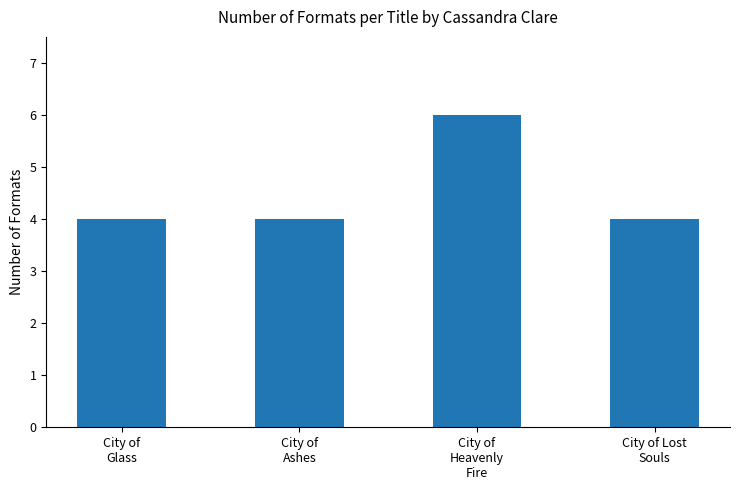

What position from the left is City of
Ashes?

2